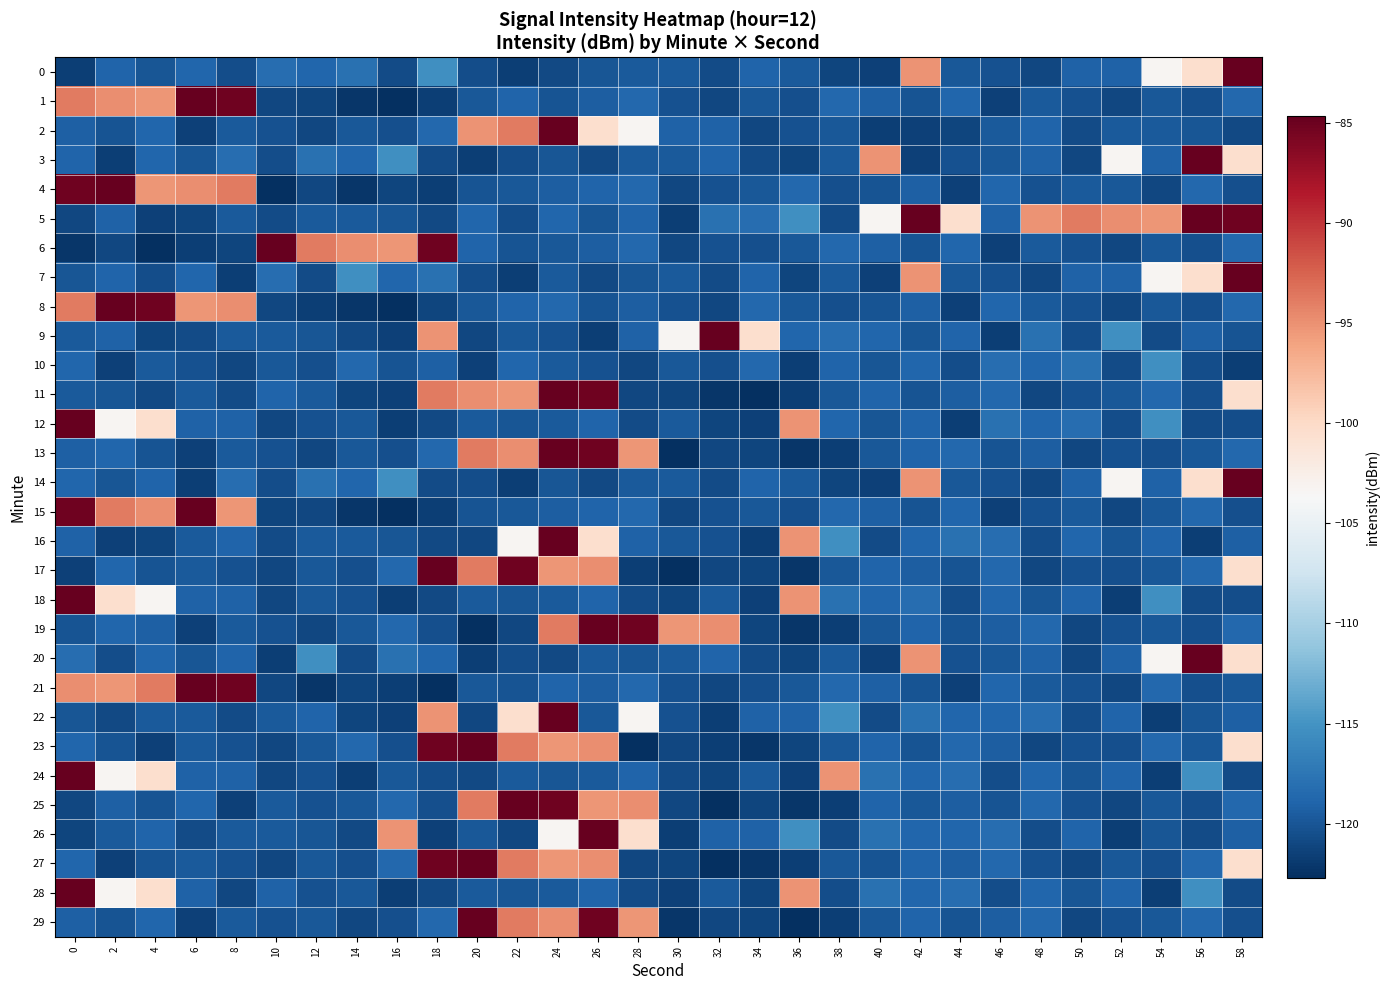

Between 8 and 36, which series saw the biggest shift?

1